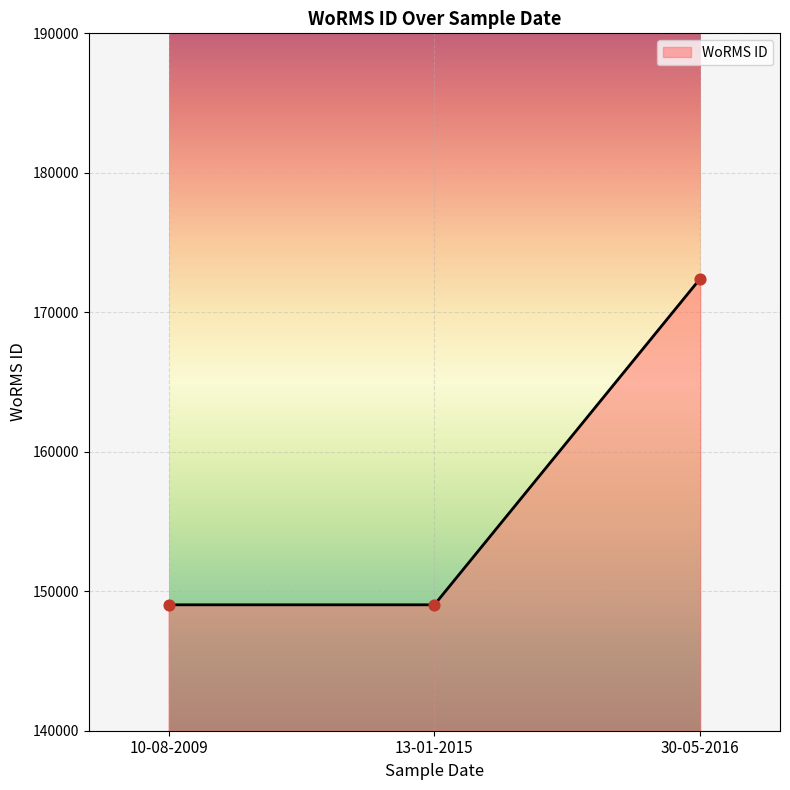

What is the ratio of the value at 10-08-2009 to the value at 13-01-2015?

1.0